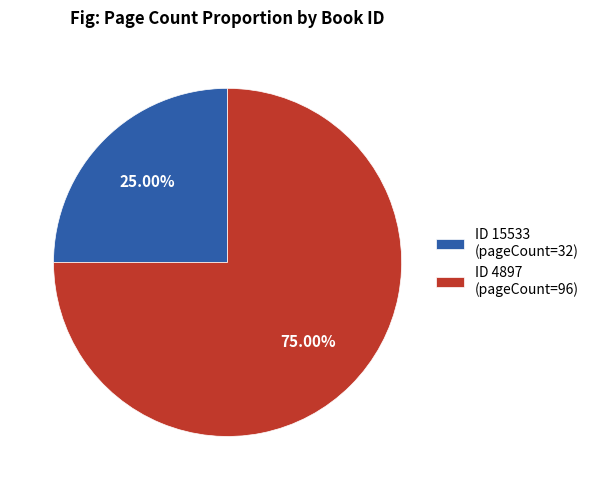

Rank the categories by value from highest to lowest.

ID 4897 (pageCount=96), ID 15533 (pageCount=32)